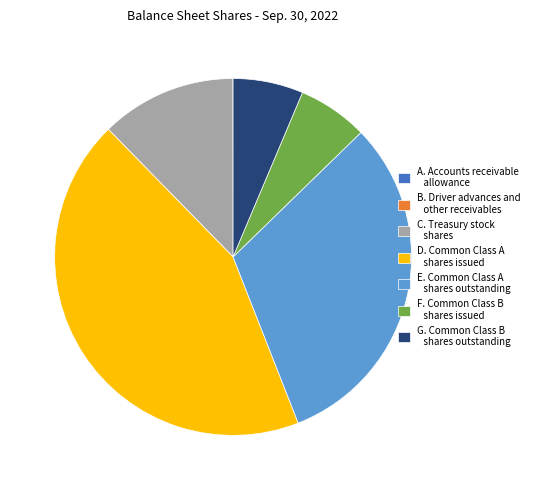

Does any single category account for the majority?

No